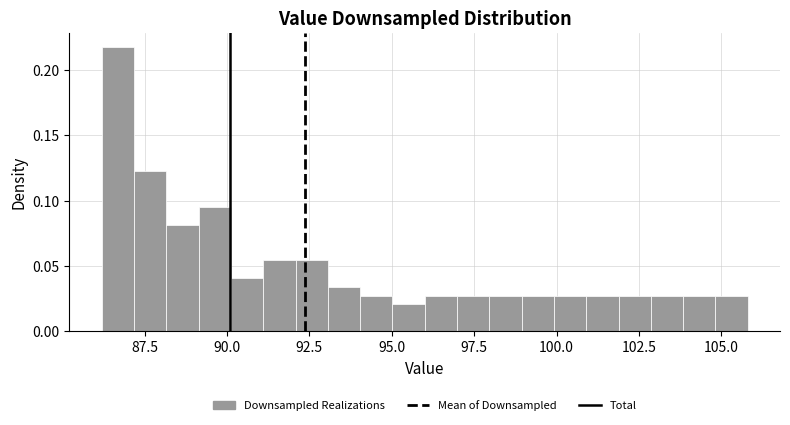

Read against the x-axis, roughly where is the centre of the tallest bar?

86.5